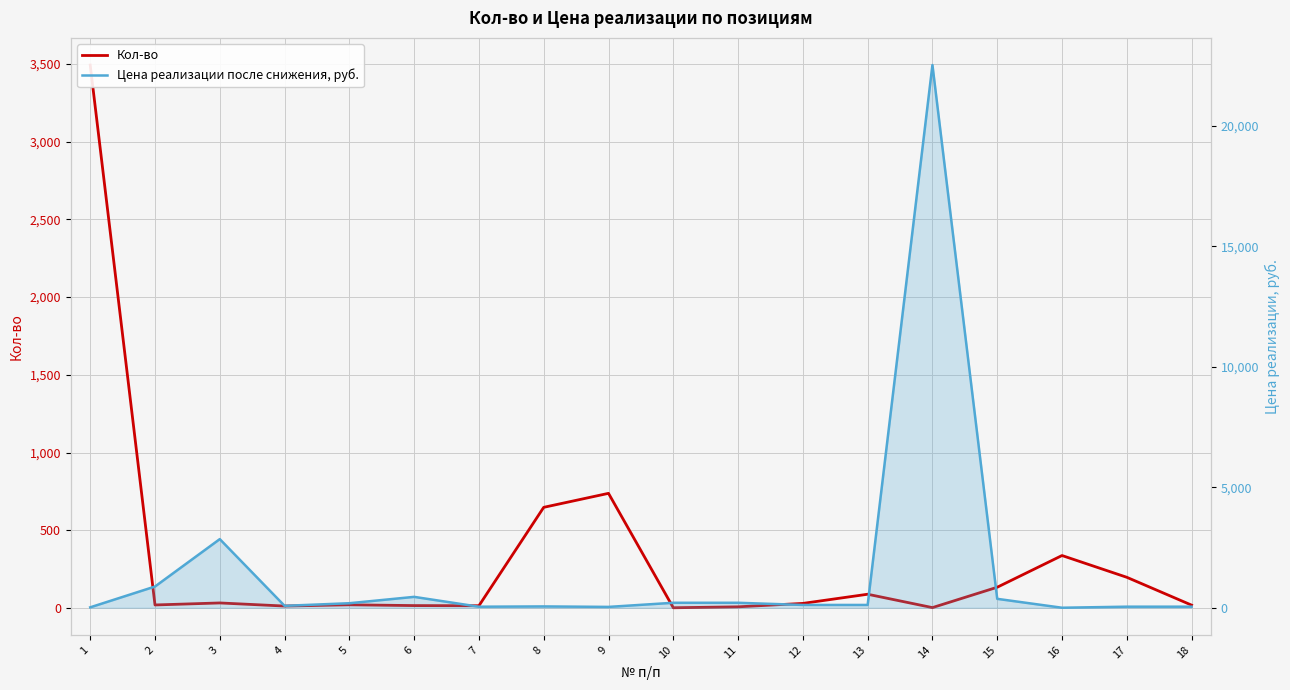

How many times do Кол-во and Цена реализации после снижения, руб. cross each other?

5